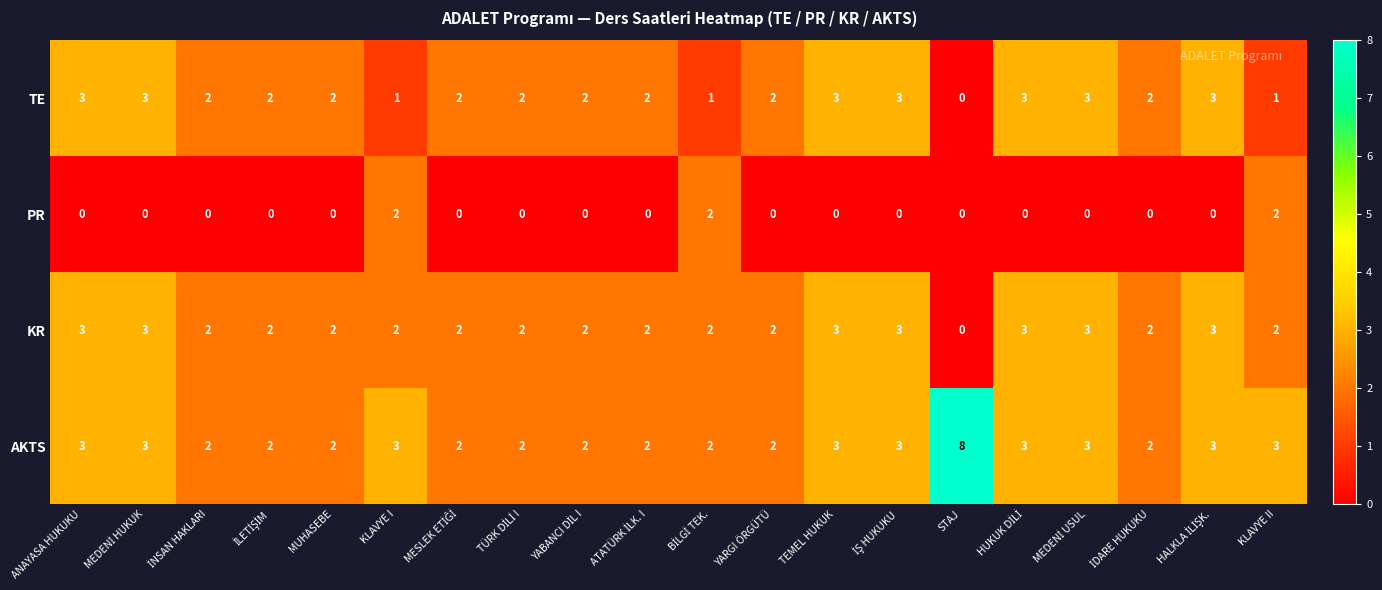

At how many categories does at least one series exceed 0?

20